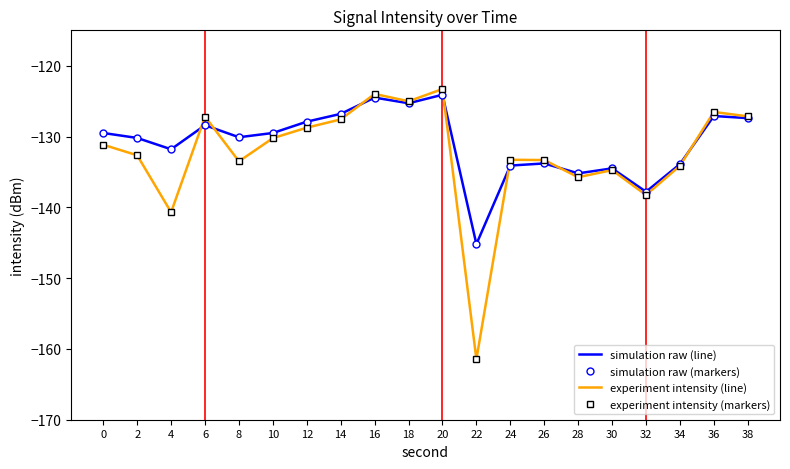

The value of simulation raw at 12 is -127.9. True or false?

True